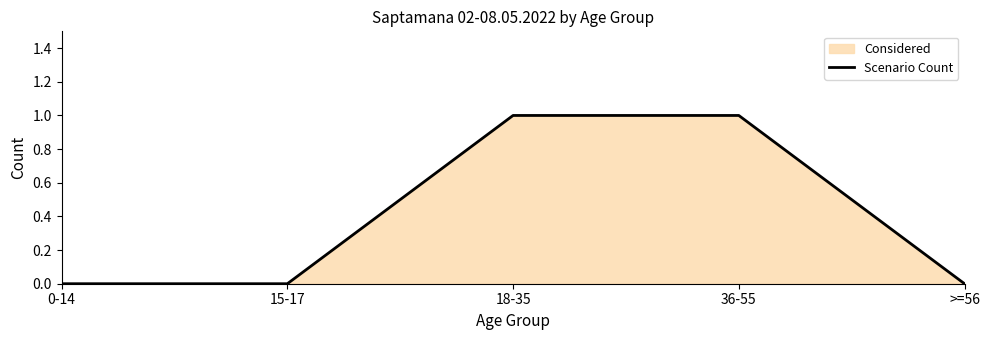

What is the label of the 4th point from the left?

36-55